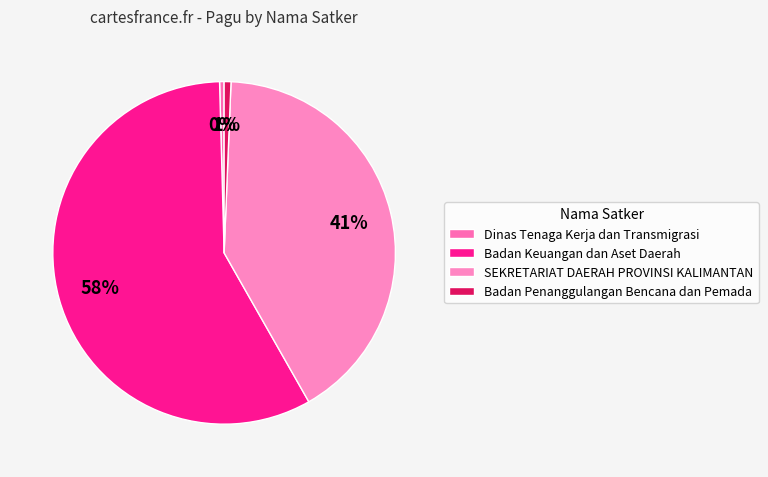

How many slices are in this pie chart?

4